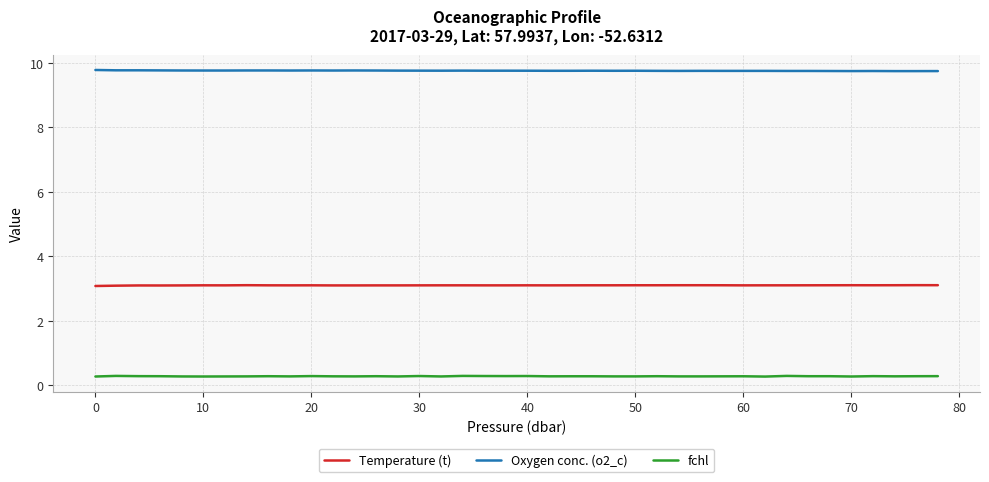

Which series has the largest total across all categories?

Oxygen conc. (o2_c)